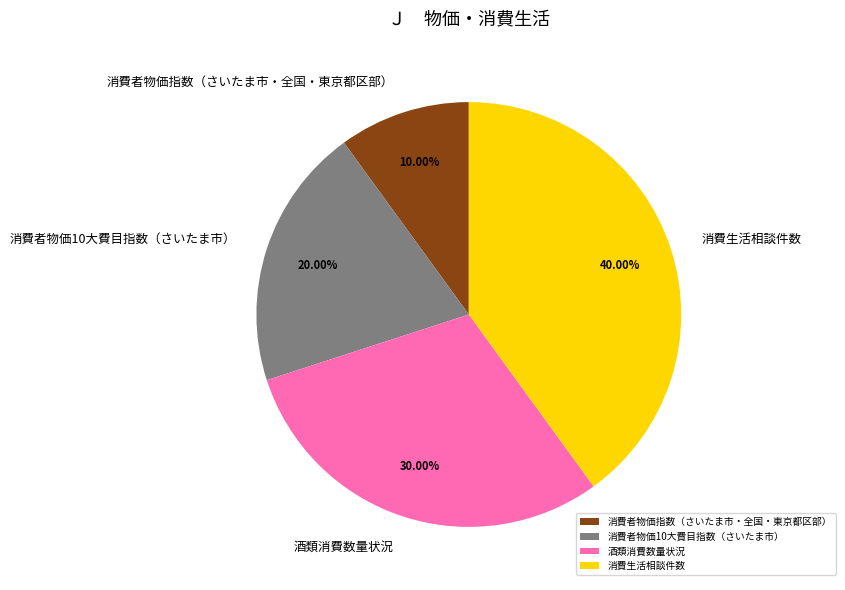

Which slice is the smallest?

消費者物価指数（さいたま市・全国・東京都区部）